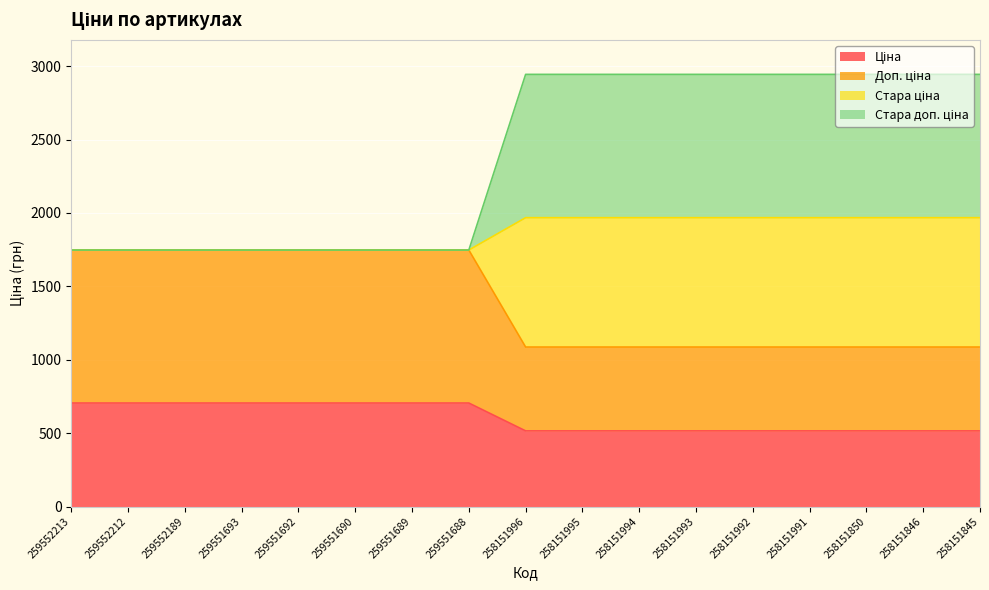

List the labels in order of Стара доп. ціна value, smallest first.

259552213, 259552212, 259552189, 259551693, 259551692, 259551690, 259551689, 259551688, 258151996, 258151995, 258151994, 258151993, 258151992, 258151991, 258151850, 258151846, 258151845